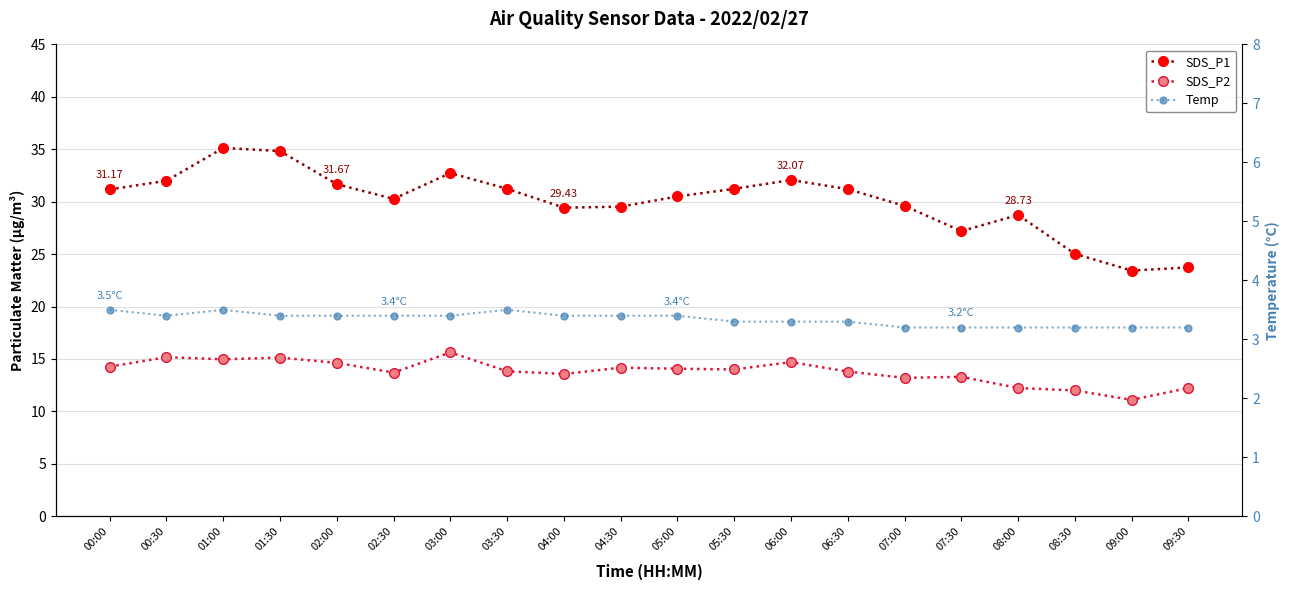

True or false: SDS_P1 has a value of 23.4 at 09:00.

True